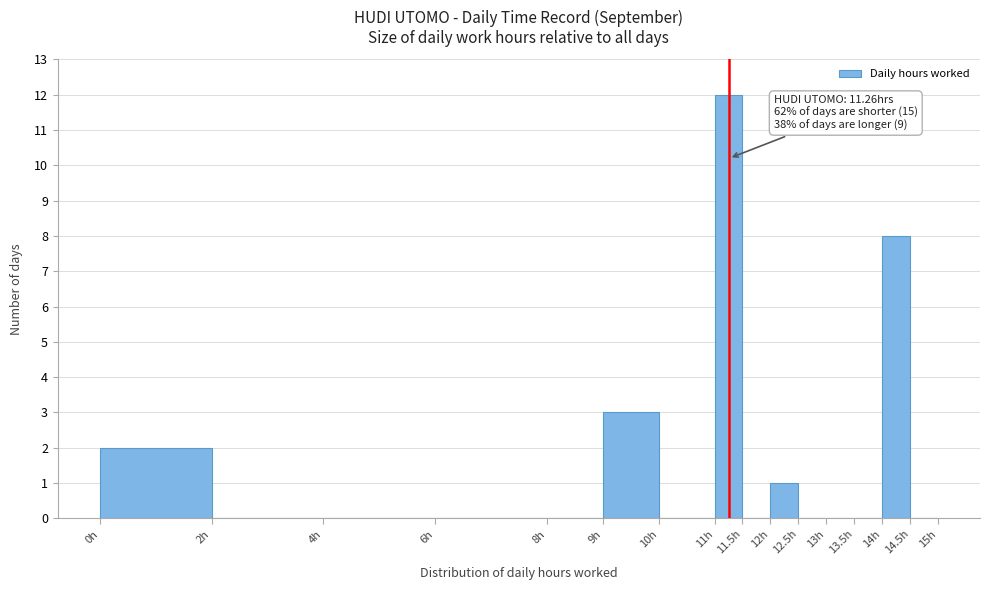

Over which range of the x-axis is the bar tallest?

11.0 to 11.5